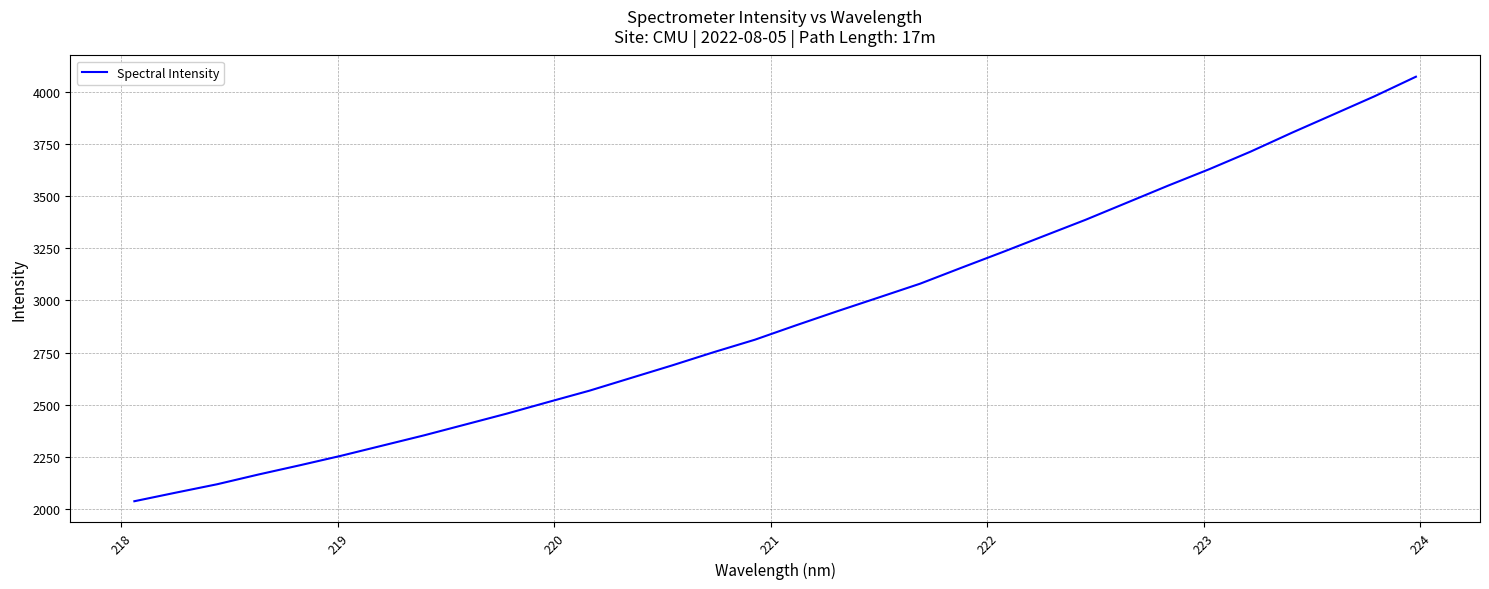

Count the number of data series in this chart.

1